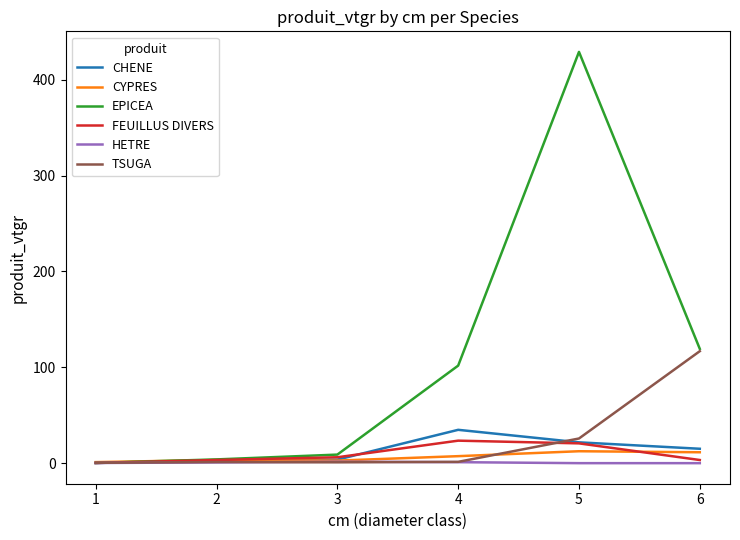

The value of CHENE at 5 is 21.7. True or false?

True